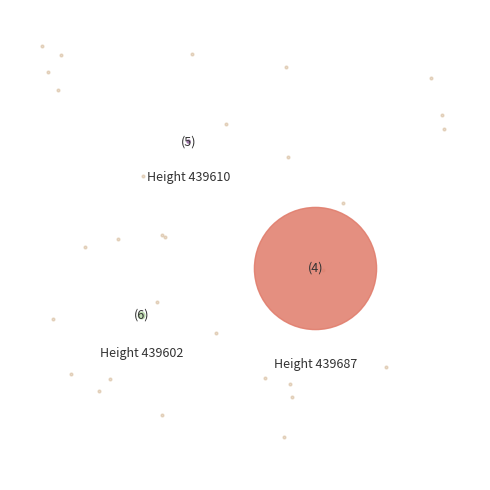

What is the change in value from 439687 to 439602?

-3071.0